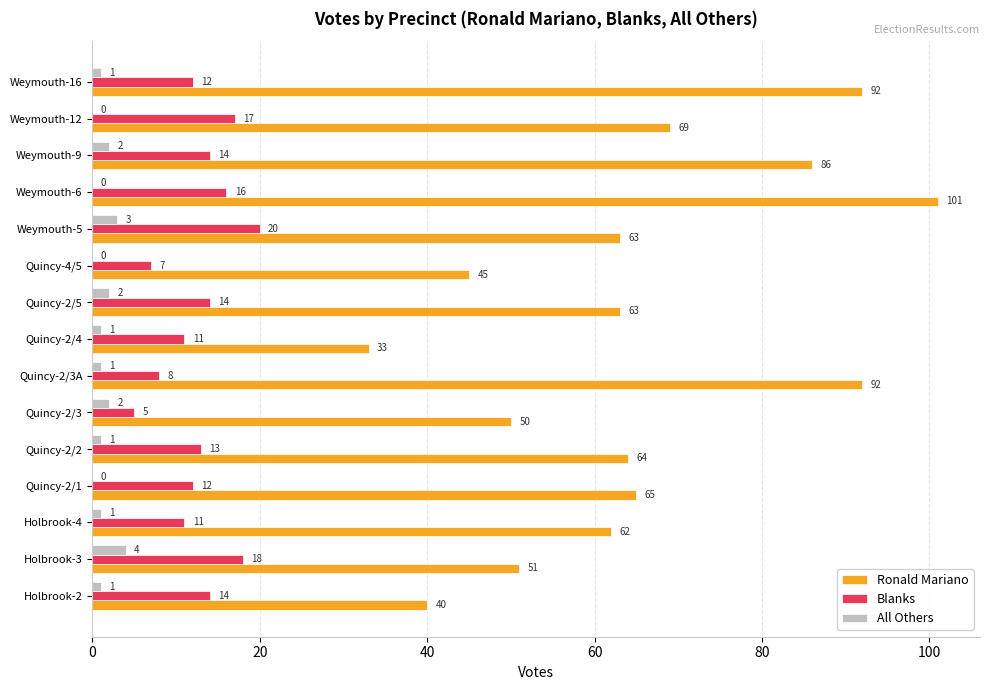

How many categories are shown in the chart?

15